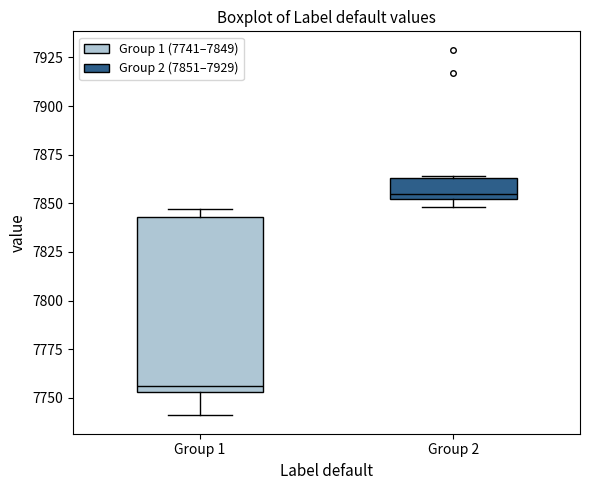

Reading left to right, read every box against the y-axis: the position of its median line, the range the box covers, and the ends of its whiskers. The values are not printed on the chart, so give them approximately, as read against the axis.

Group 1: median 7755 (just above the box's lower edge), box 7755 to 7845, whiskers 7740 to 7845 (just above the box's upper edge)
Group 2: median 7855, box 7850 to 7865, whiskers 7850 (just below the box's lower edge) to 7865